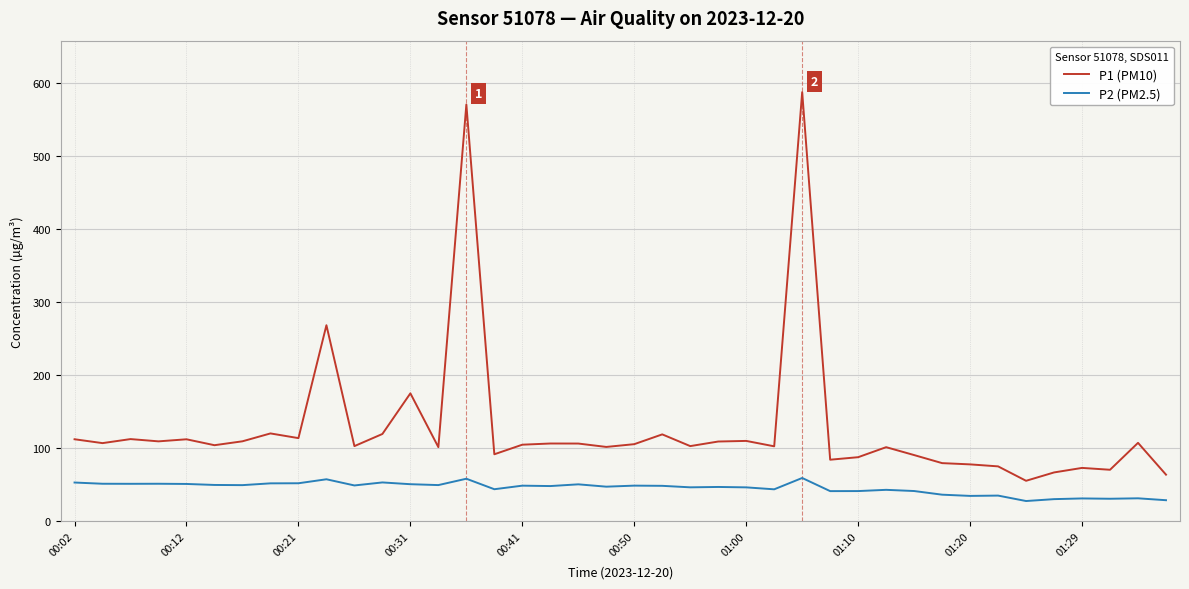

True or false: P1 (PM10) and P2 (PM2.5) cross at least once.

False